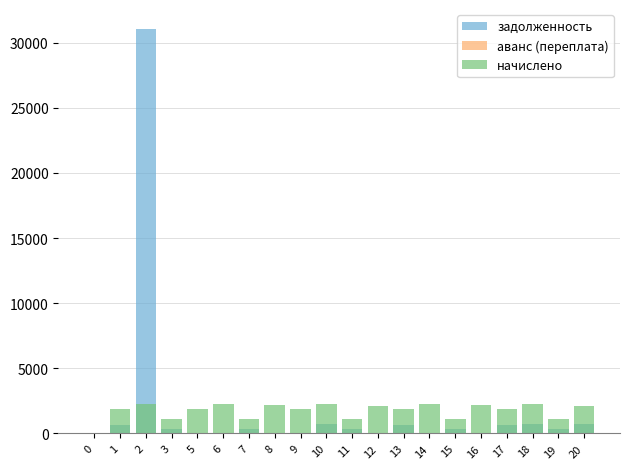

The value of аванс (переплата) at 19 is 0.0. True or false?

True